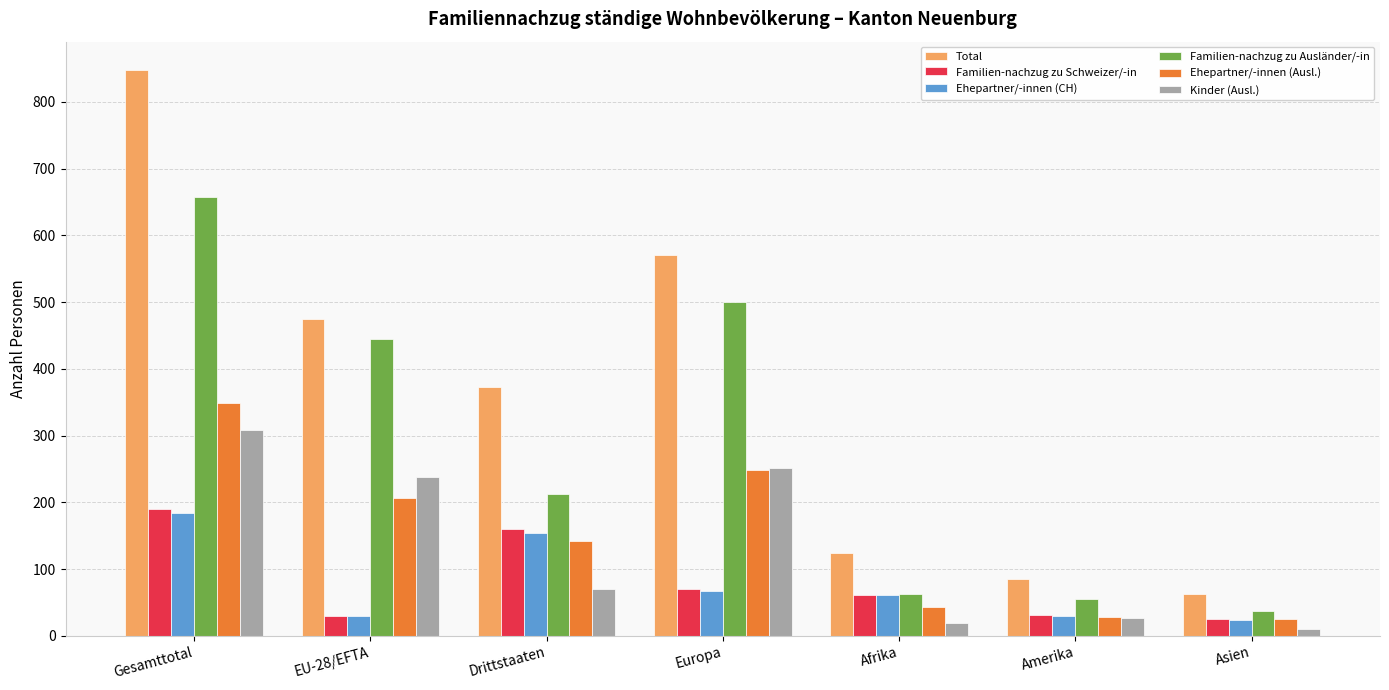

At which label is Total closest to 455?

EU-28/EFTA